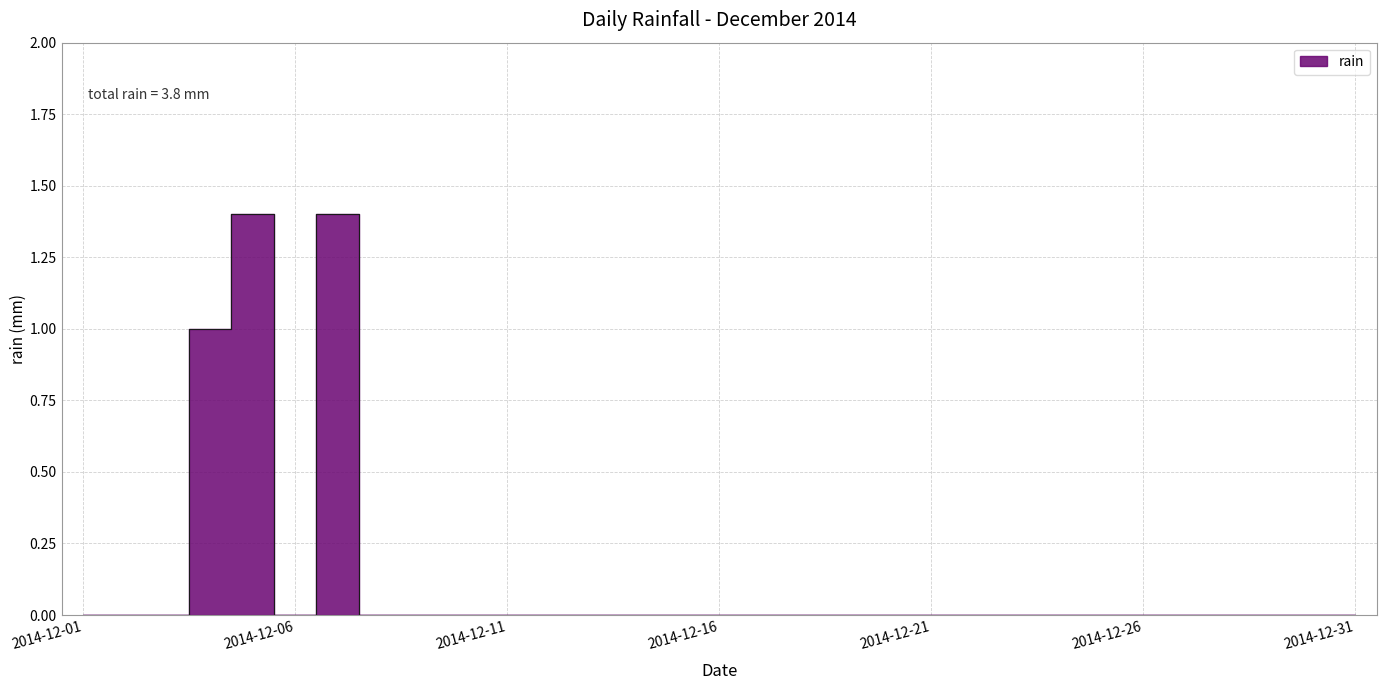

How many lines are shown in the chart?

1